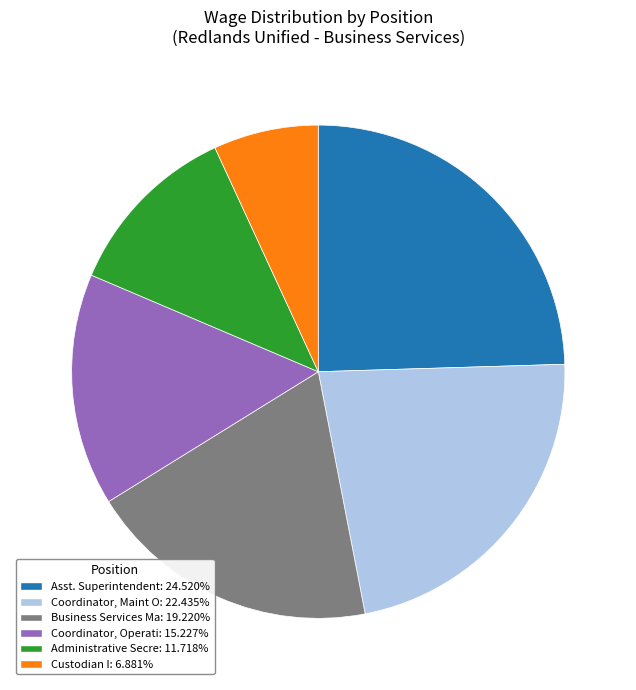

Is the sum of Asst. Superintendent: 24.520% and Business Services Ma: 19.220% greater than half?

No